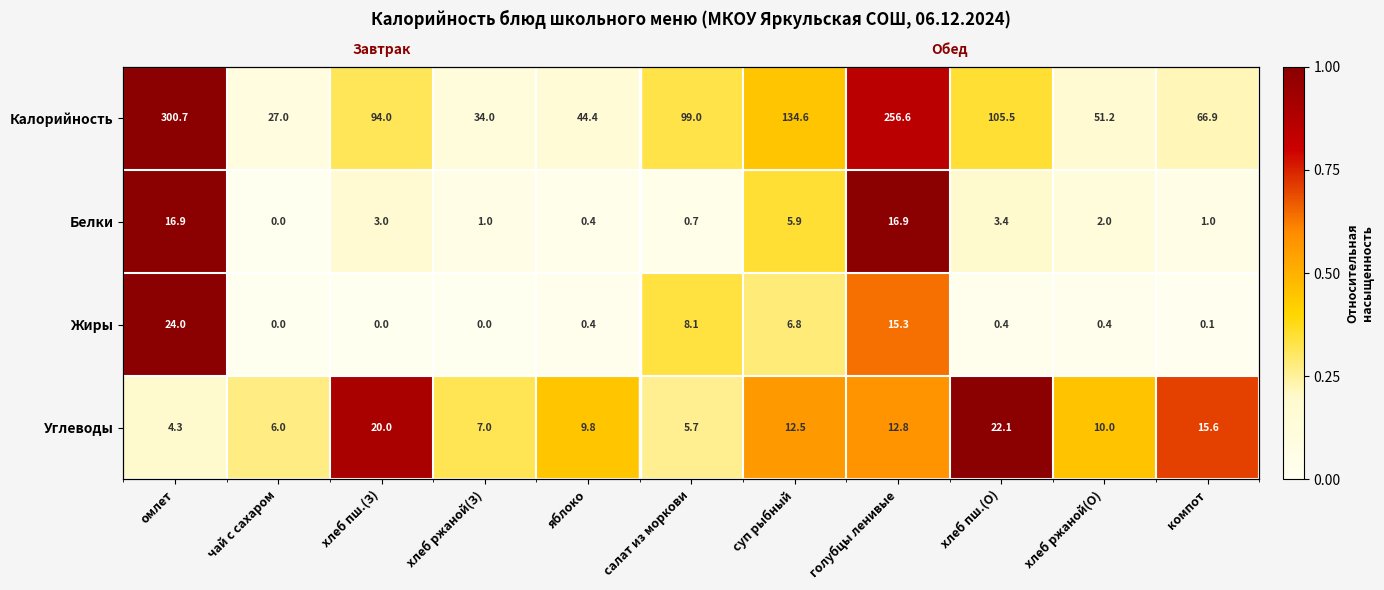

At how many categories does at least one series exceed 0?

11